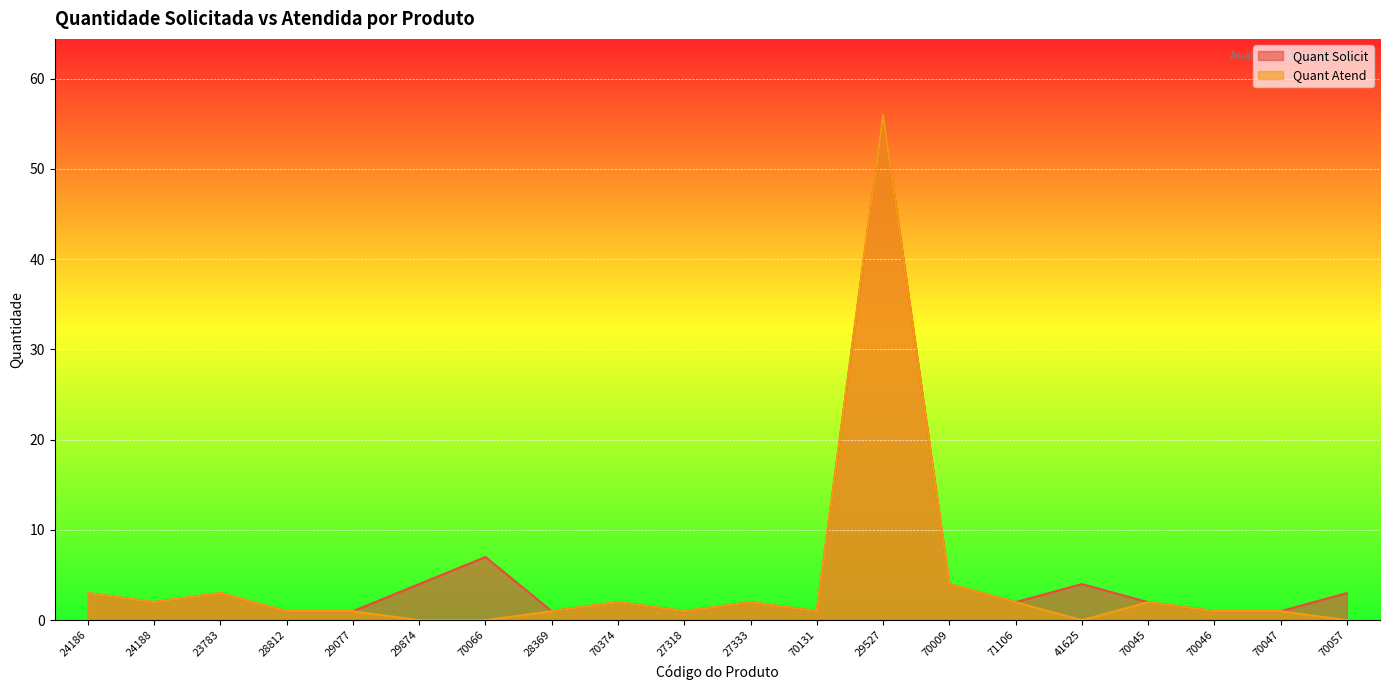

What is the value of the Quant Solicit point at the 1st from the left?

3